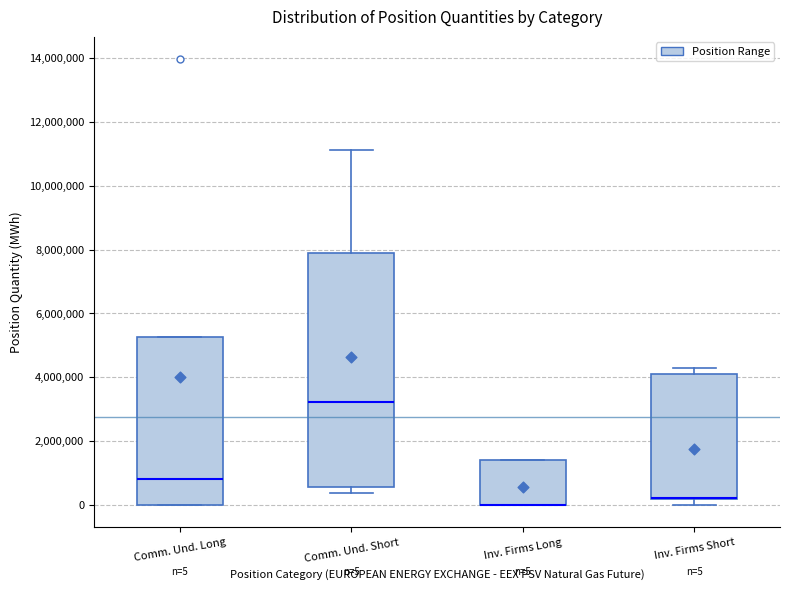

Comparing the boxes themselves (not the whiskers), which one is the tallest?

Comm. Und. Short